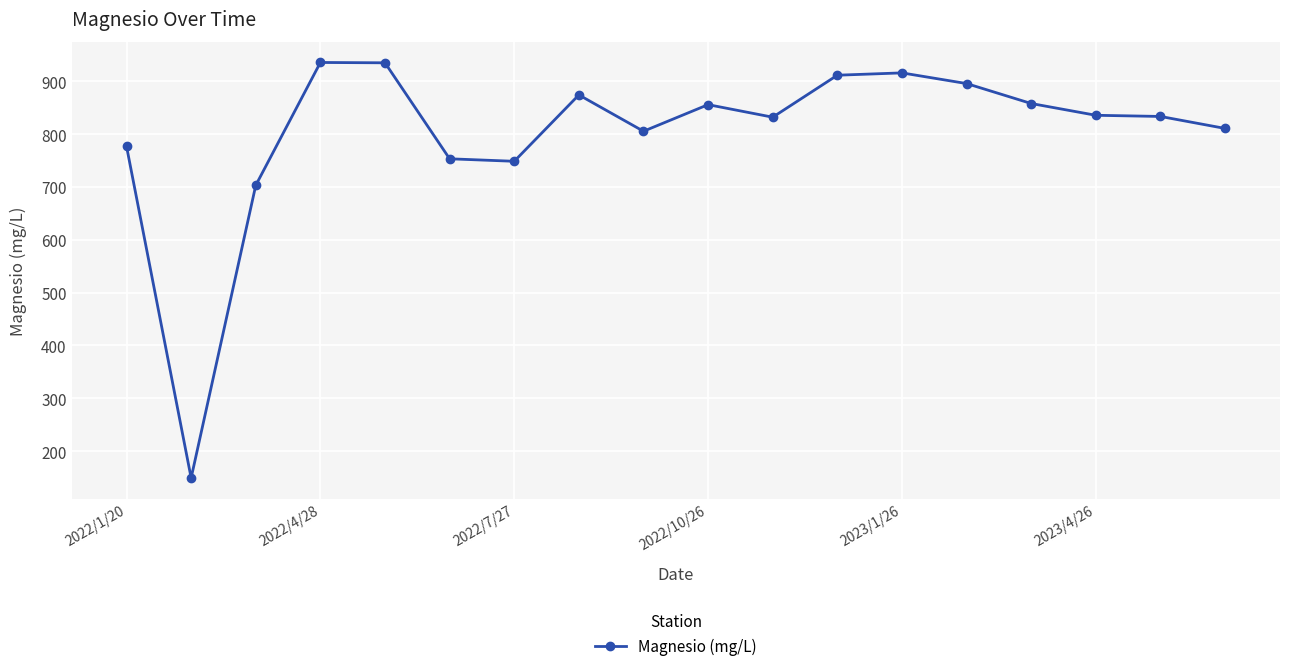

What is the greatest value displayed?

935.4